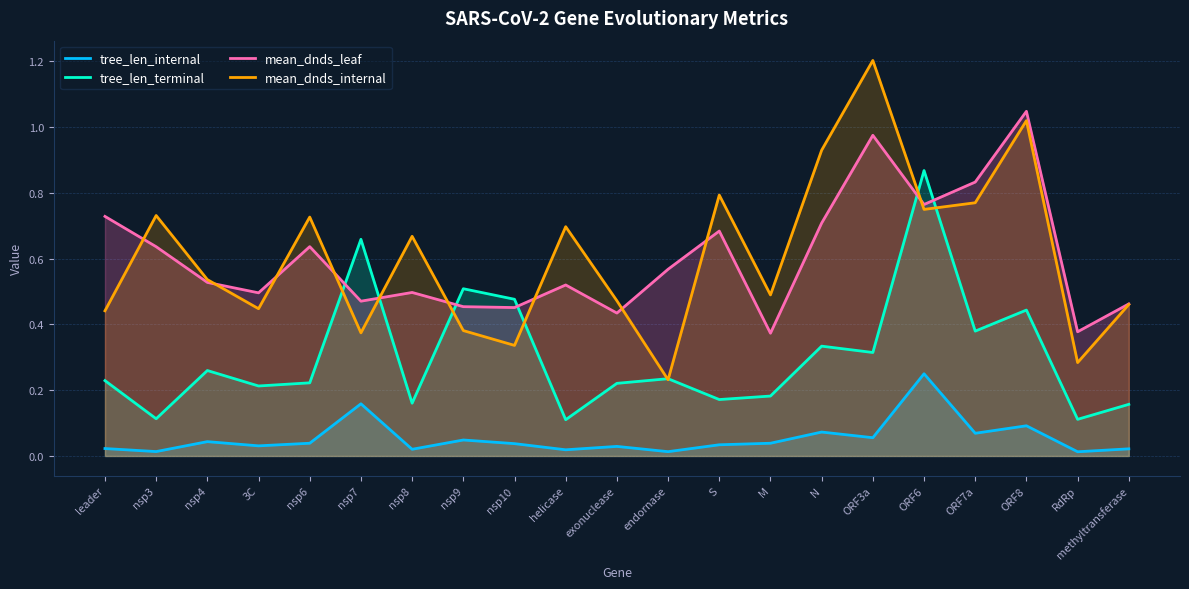

How many interior local valleys does the tree_len_internal series have?

8